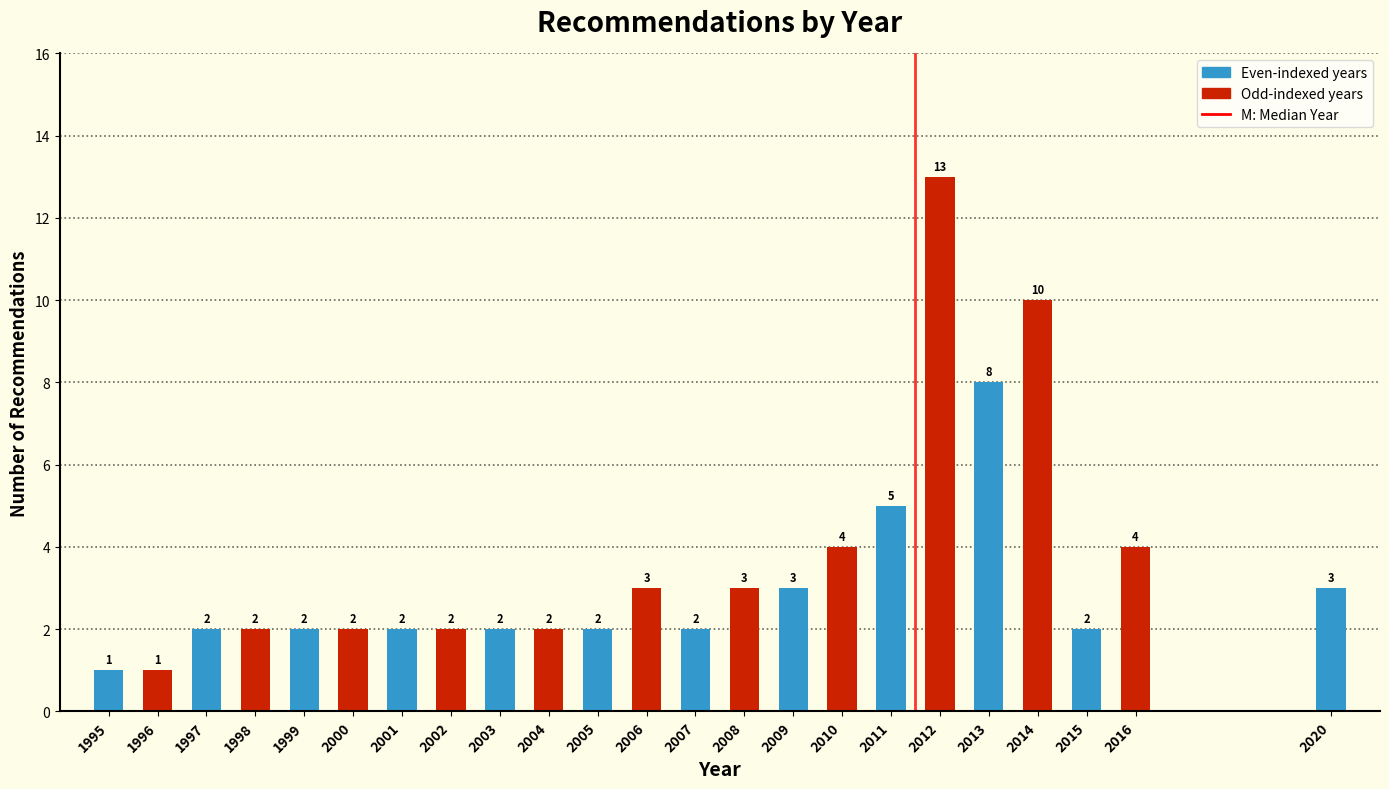

Reading right to left, extract all data points from this chart.

3	4	2	10	8	13	5	4	3	3	2	3	2	2	2	2	2	2	2	2	2	1	1